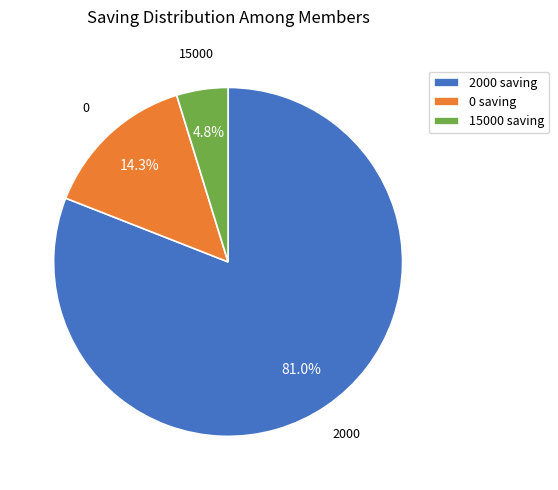

Between 2000 saving and 15000 saving, which is larger?

2000 saving